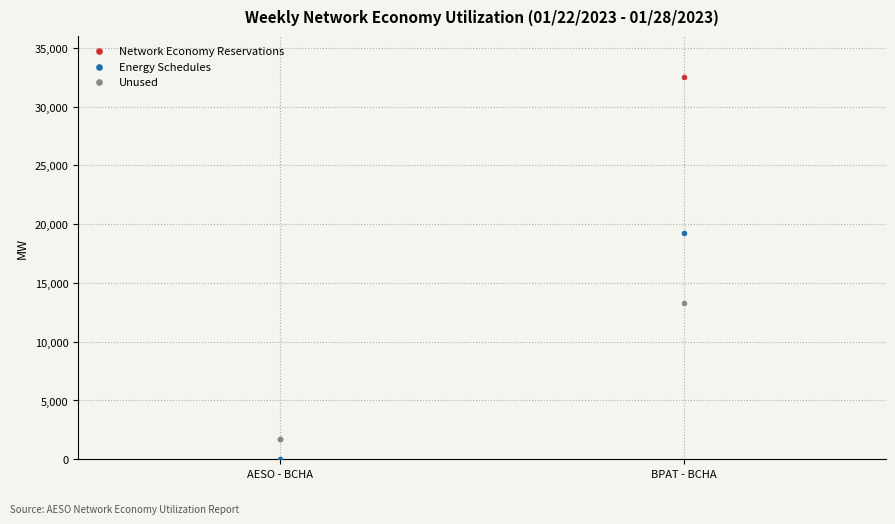

In the Network Economy Reservations series, what Y value is closest to 17124?

1725